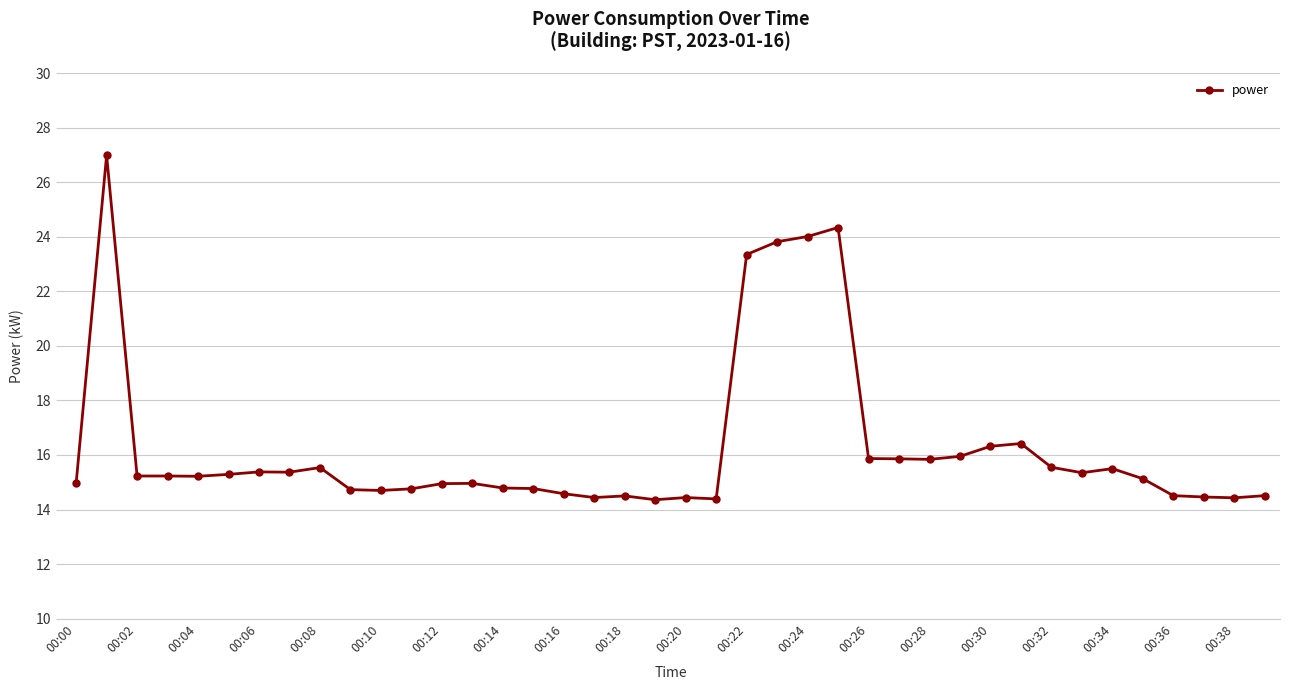

What is the difference between the second highest and minimum values?

10.0